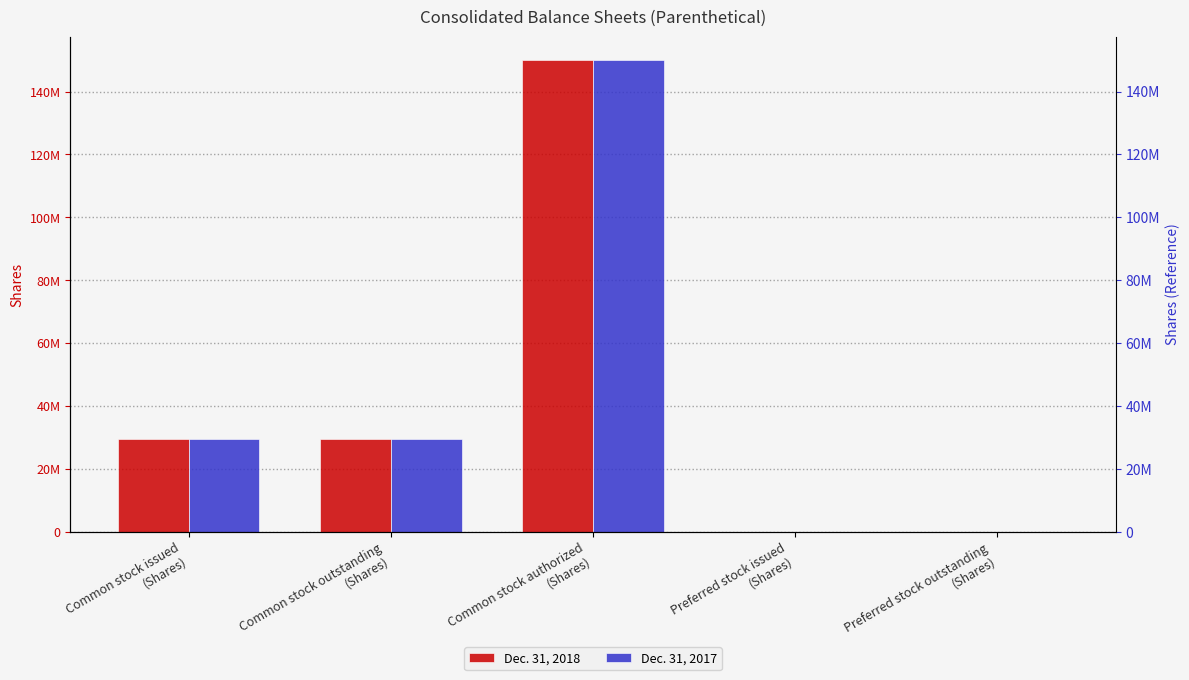

Where is Dec. 31, 2017 nearest to the value 75000000?

Common stock issued
(Shares)